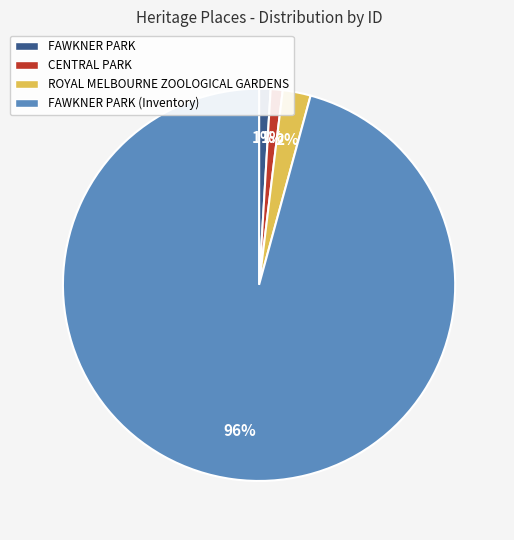

How many segments does this pie chart have?

4